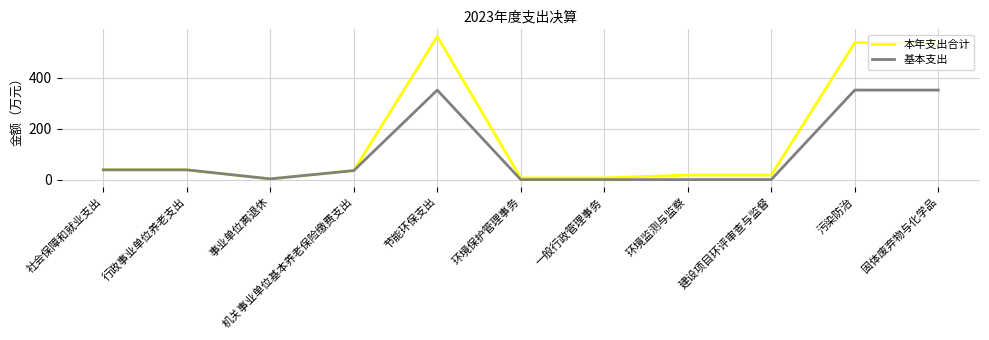

What is the approximate value of 基本支出 at 事业单位离退休?

2.9